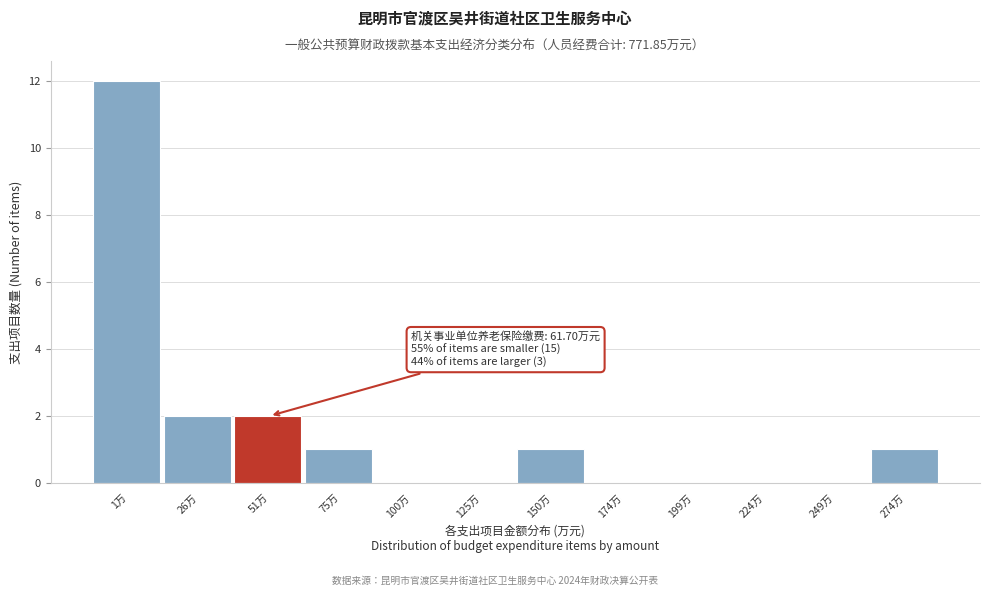

Reading right to left, transcribe all the data shown in this chart.

274万=1	249万=0	224万=0	199万=0	174万=0	150万=1	125万=0	100万=0	75万=1	51万=2	26万=2	1万=12